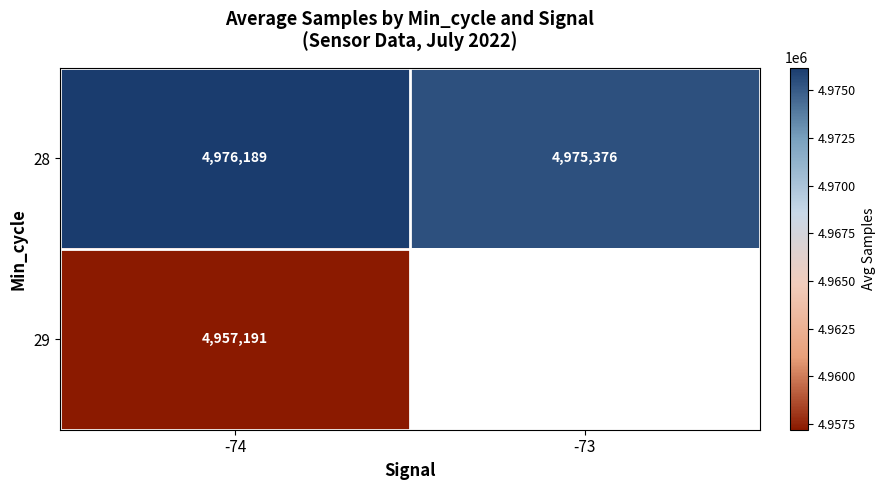

Is the value of 28 at -74 greater than the value of 29 at -74?

Yes